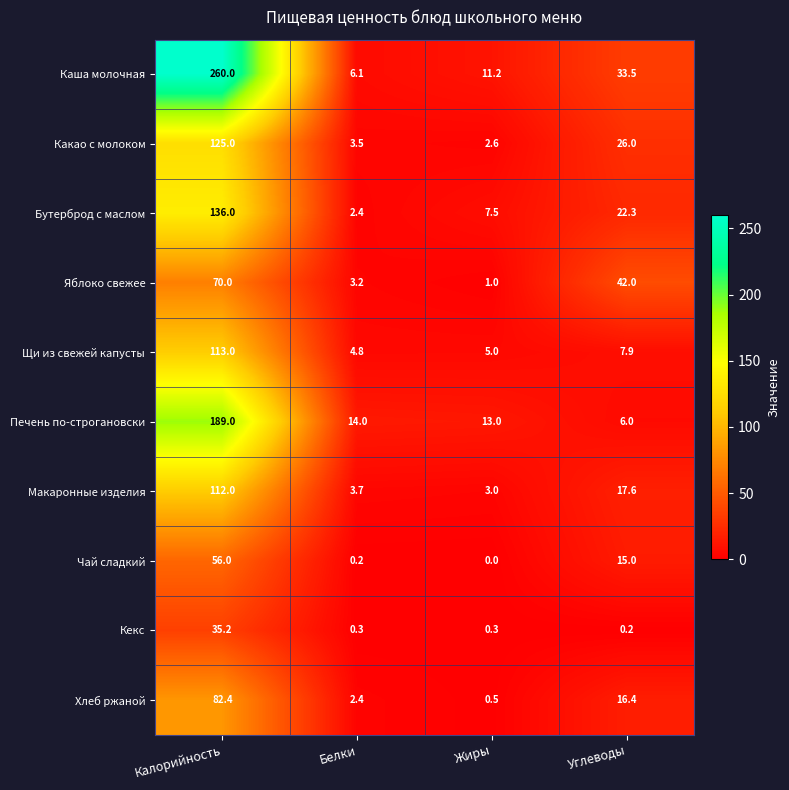

List the series in order of their peak value, lowest first.

Кекс, Чай сладкий, Яблоко свежее, Хлеб ржаной, Макаронные изделия, Щи из свежей капусты, Какао с молоком, Бутерброд с маслом, Печень по-строгановски, Каша молочная